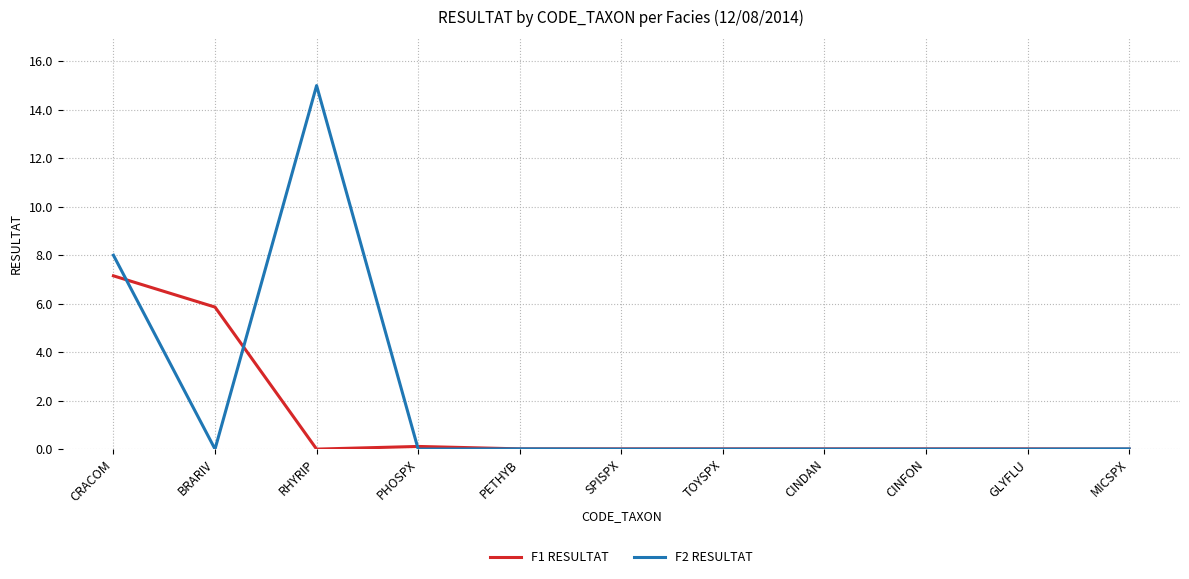

Which series has the largest total across all categories?

F2 RESULTAT